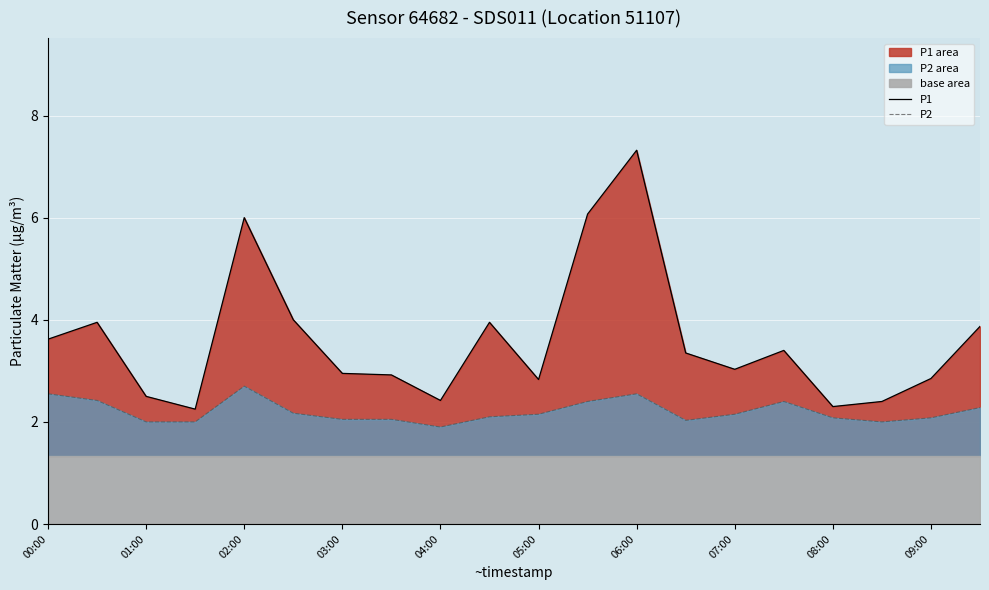

What is the sum of all P1 values?

72.0